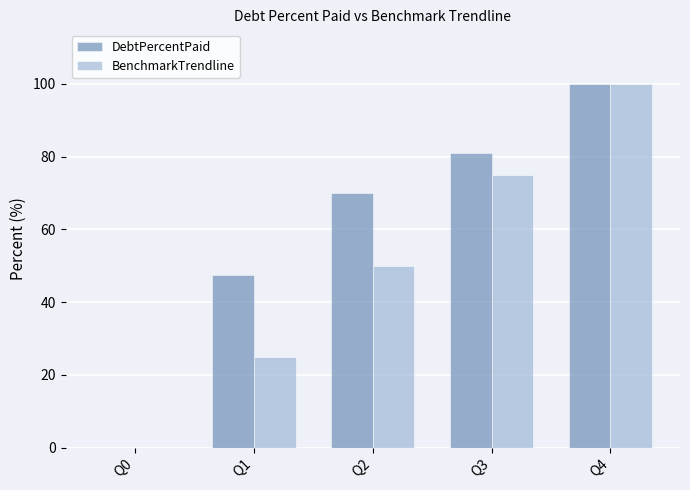

Reading left to right, what are all the values shown in this chart?

DebtPercentPaid: Q0=0.0	Q1=47.6	Q2=70.0	Q3=80.9	Q4=100.0
BenchmarkTrendline: Q0=0.0	Q1=25.0	Q2=50.0	Q3=75.0	Q4=100.0